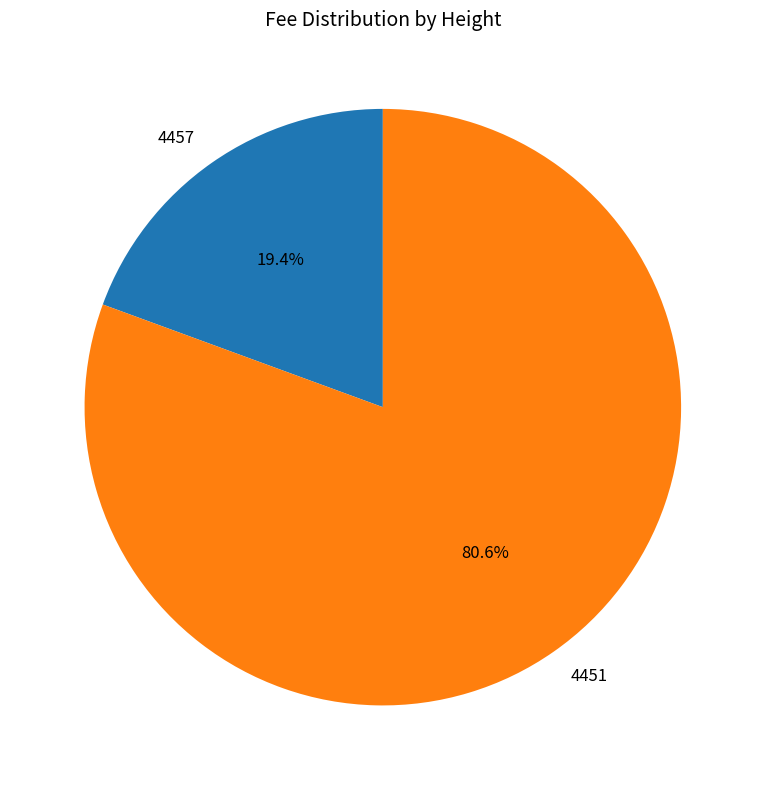

To the nearest percent, what portion does 4457 represent?

19%